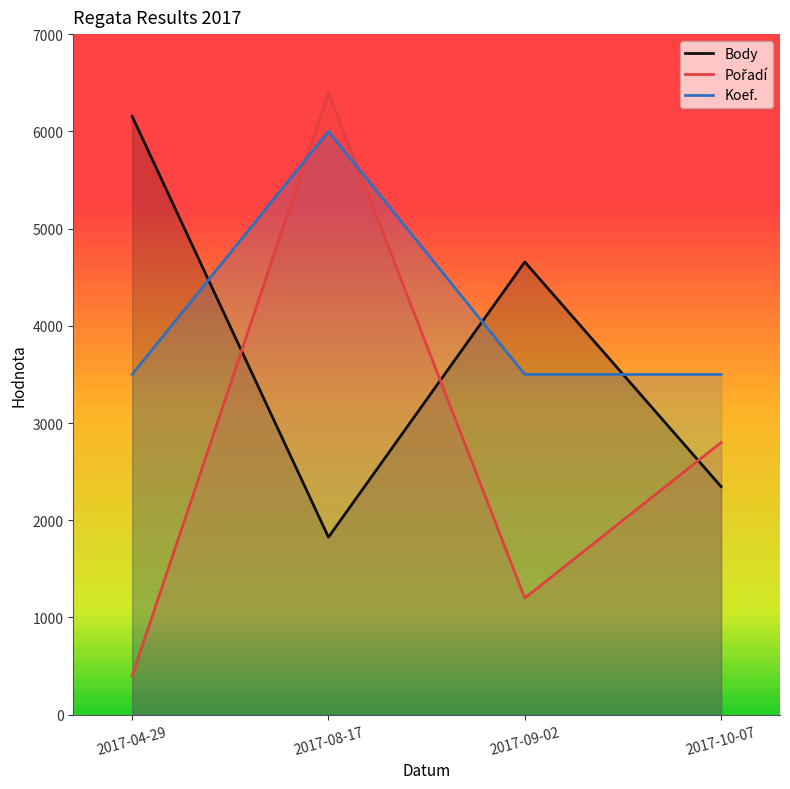

The Body series shows 6154 at 2017-04-29. True or false?

True